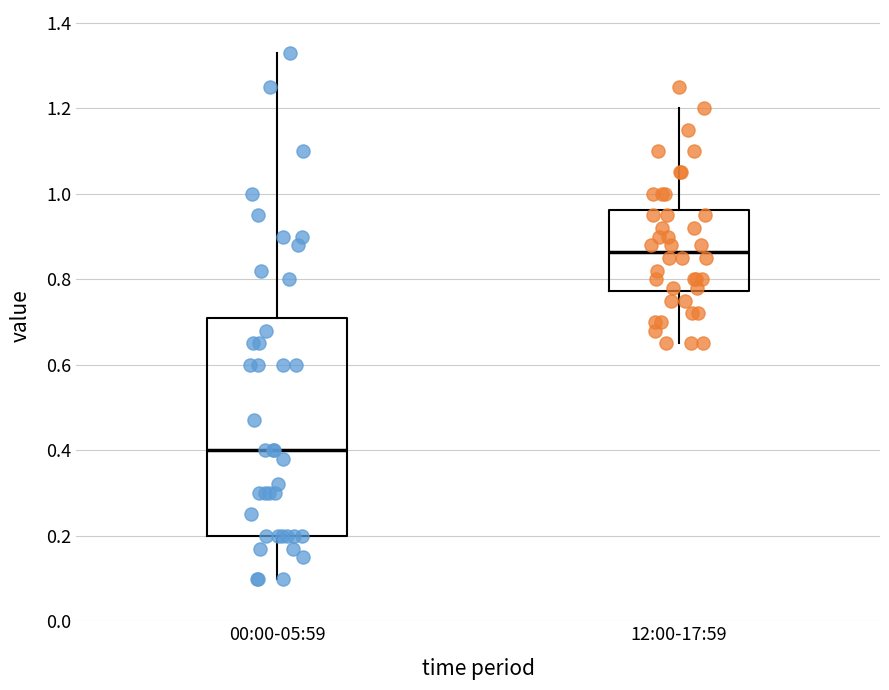

Reading left to right, read every box against the y-axis: the position of its median line, the range the box covers, and the ends of its whiskers. The values are not printed on the chart, so give them approximately, as read against the axis.

00:00-05:59: median 0.40, box 0.20 to 0.72, whiskers 0.10 to 1.34
12:00-17:59: median 0.86, box 0.78 to 0.96, whiskers 0.66 to 1.20